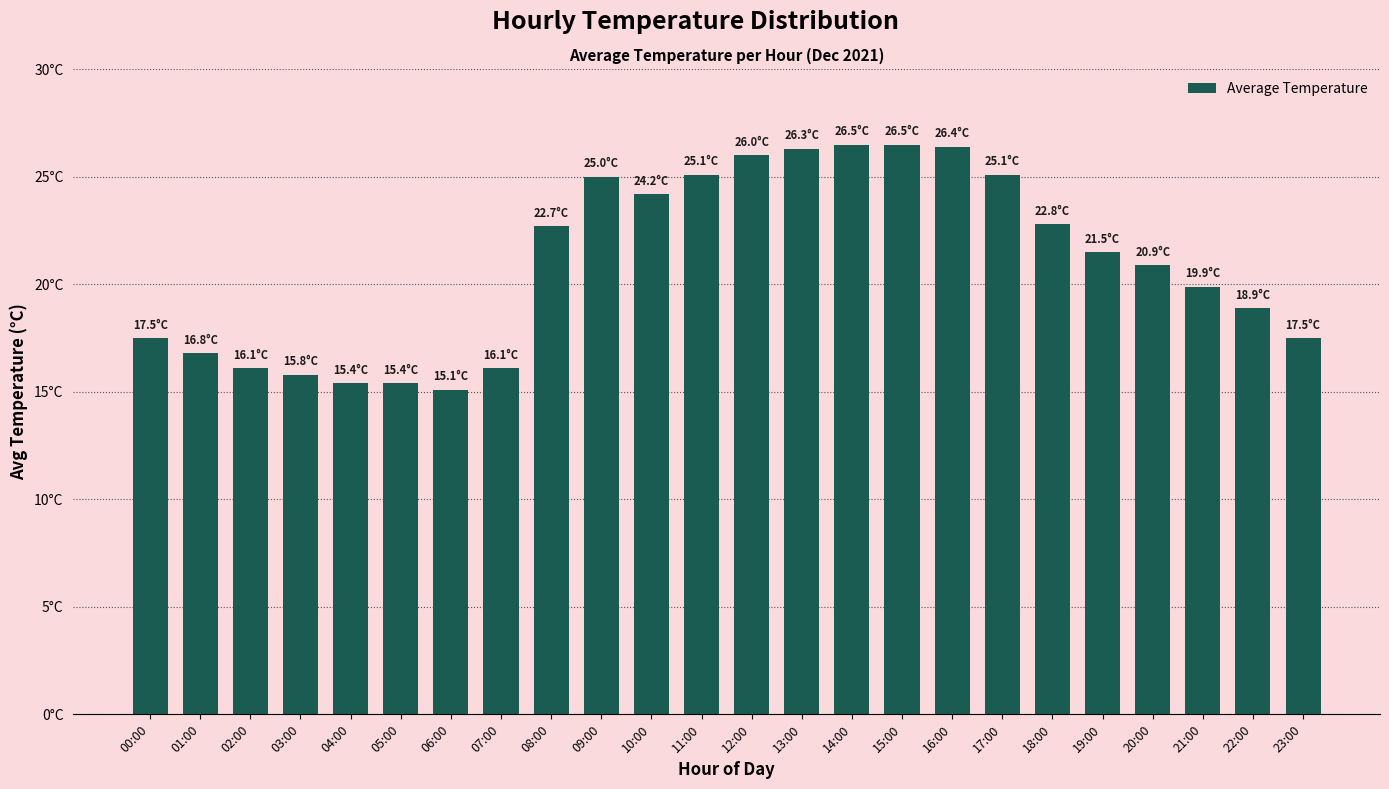

Reading right to left, transcribe all the data shown in this chart.

23:00=17.5	22:00=18.9	21:00=19.9	20:00=20.9	19:00=21.5	18:00=22.8	17:00=25.1	16:00=26.4	15:00=26.5	14:00=26.5	13:00=26.3	12:00=26.0	11:00=25.1	10:00=24.2	09:00=25.0	08:00=22.7	07:00=16.1	06:00=15.1	05:00=15.4	04:00=15.4	03:00=15.8	02:00=16.1	01:00=16.8	00:00=17.5